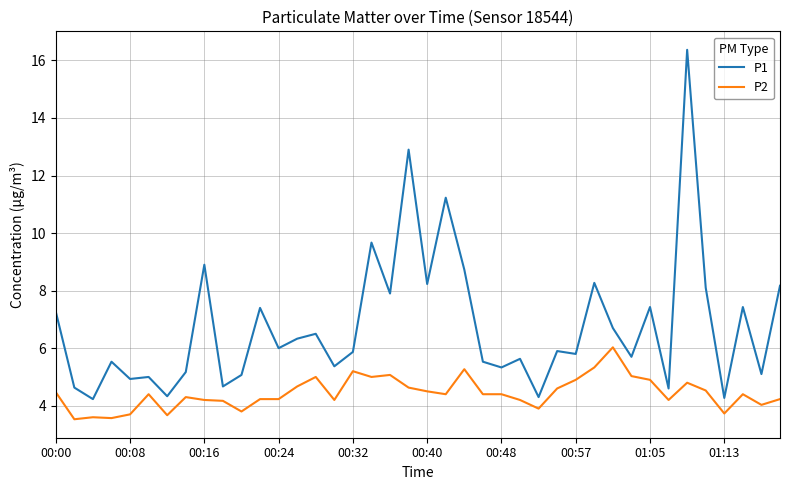

List the series in order of their peak value, lowest first.

P2, P1